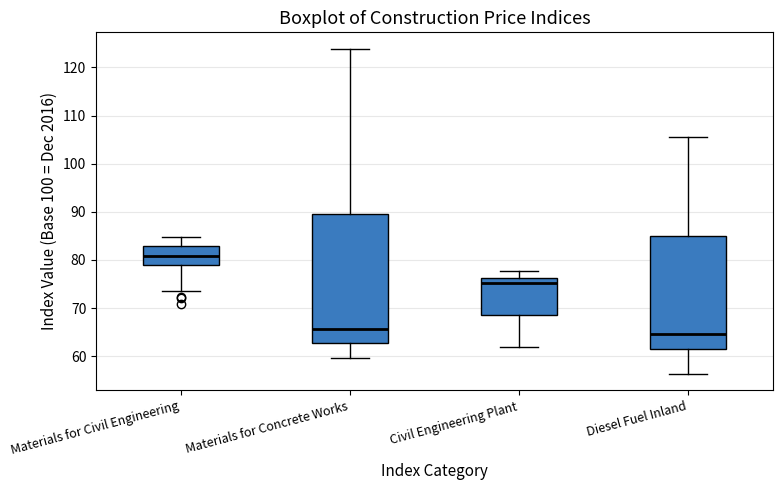

Reading left to right, transcribe this box plot: for each box, give where its median line is, the range the box spans, and where its two whiskers end, as read against the y-axis. The values are not printed on the chart, so give them approximately, as read against the axis.

Materials for Civil Engineering: median 81, box 79 to 83, whiskers 74 to 85
Materials for Concrete Works: median 66, box 63 to 89, whiskers 60 to 124
Civil Engineering Plant: median 75, box 69 to 76, whiskers 62 to 78
Diesel Fuel Inland: median 65, box 61 to 85, whiskers 56 to 106